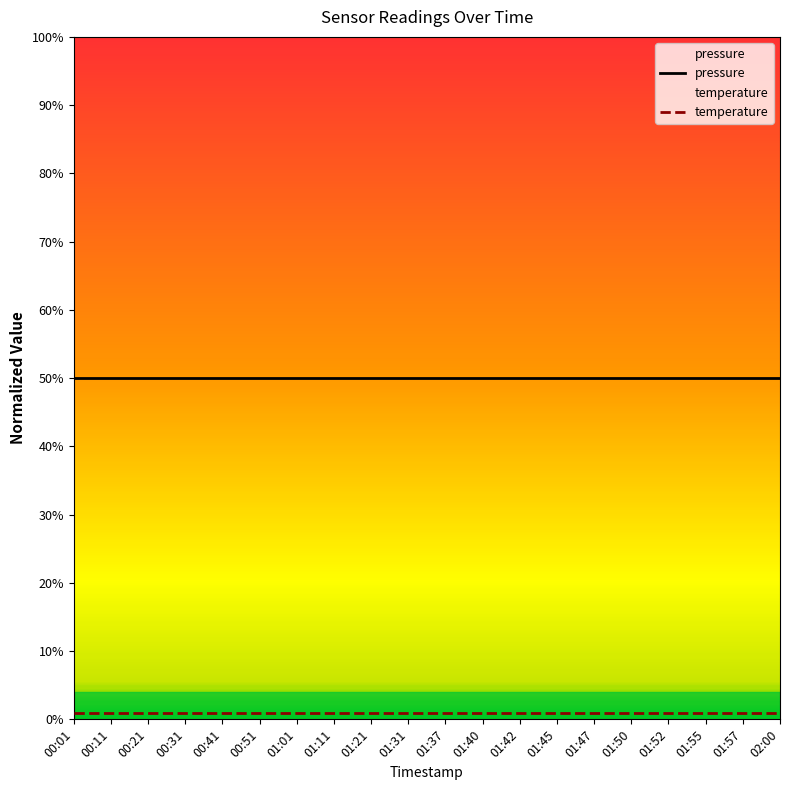

Reading left to right, extract all data points from this chart.

pressure: 50	50	50	50	50	50	50	50	50	50	50	50	50	50	50	50	50	50	50	50
temperature: 1	1	1	1	1	1	1	1	1	1	1	1	1	1	1	1	1	1	1	1